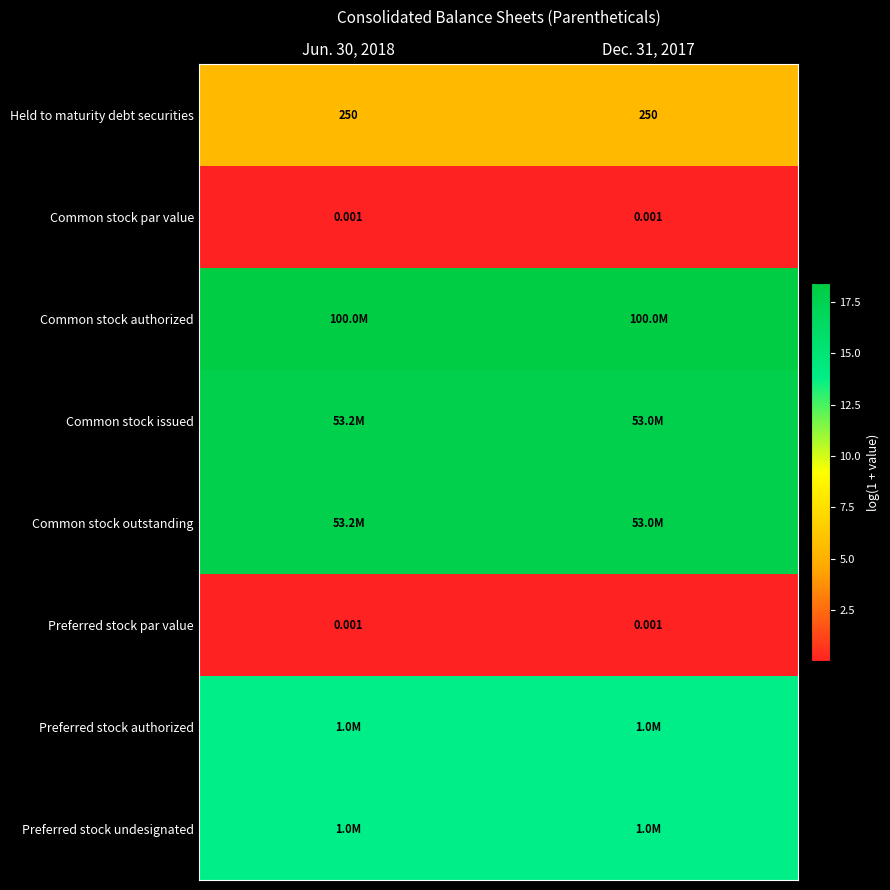

What is the approximate value of Preferred stock undesignated at Jun. 30, 2018?

13.8